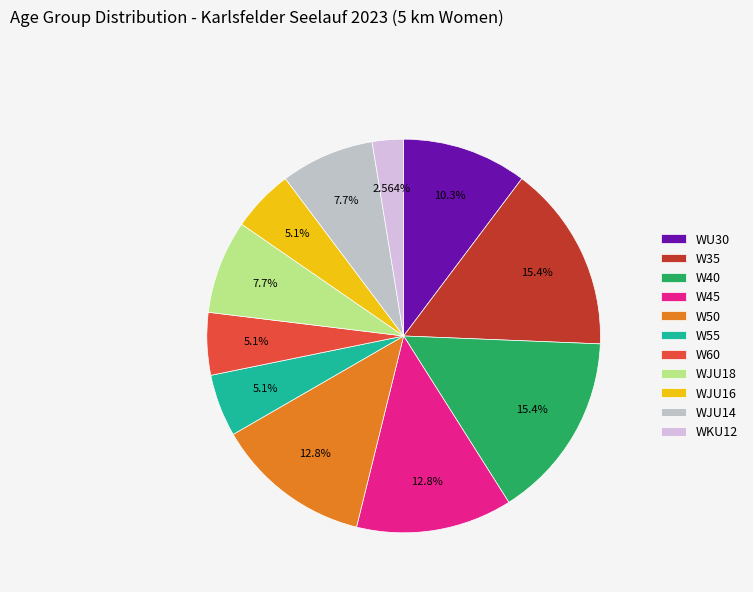

What is the largest slice in the pie chart?

W35